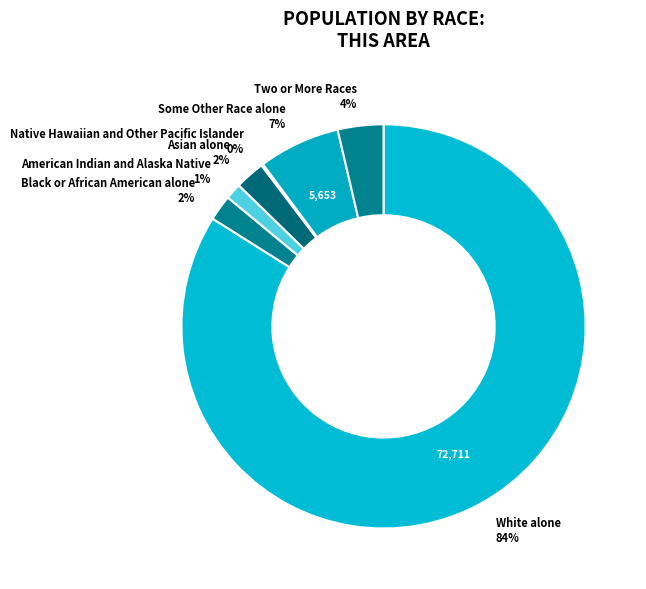

Which category accounts for the majority?

White alone